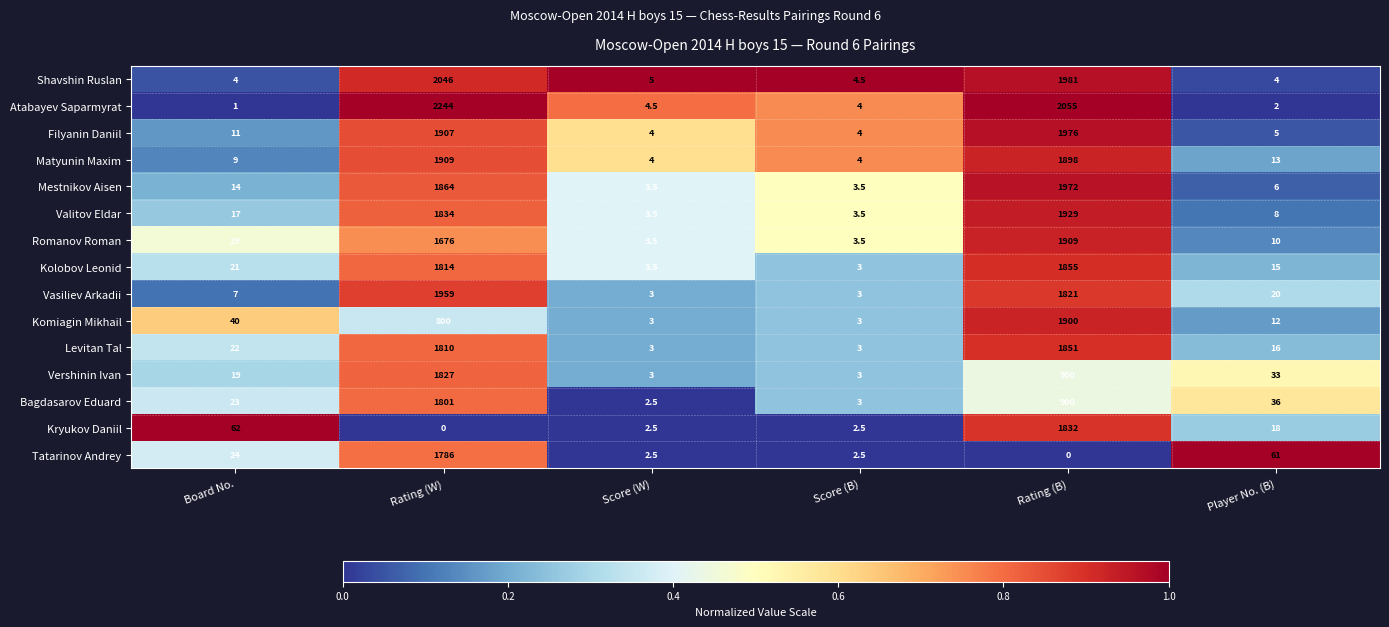

True or false: Levitan Tal has a value of 1.7 at Score (W).

False